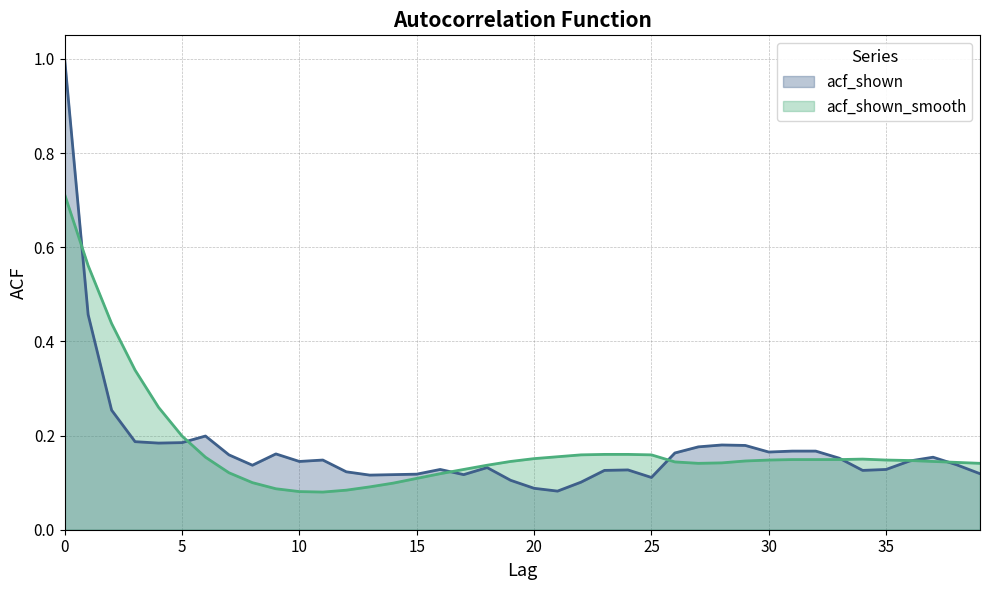

Rank the series by their average value, from highest to lowest.

acf_shown_smooth, acf_shown